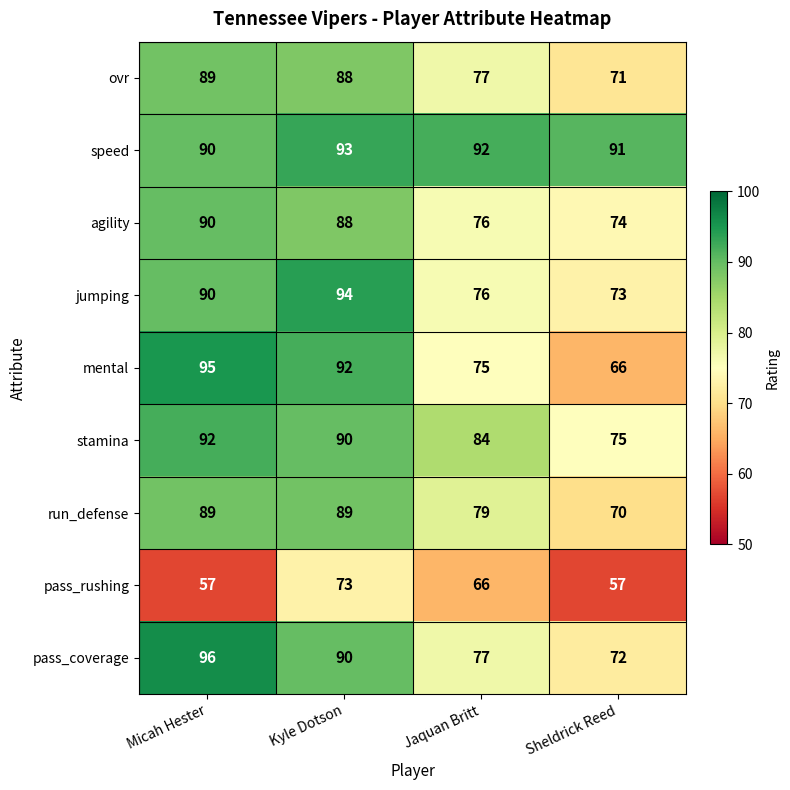

How many data points in agility are less than 88?

2